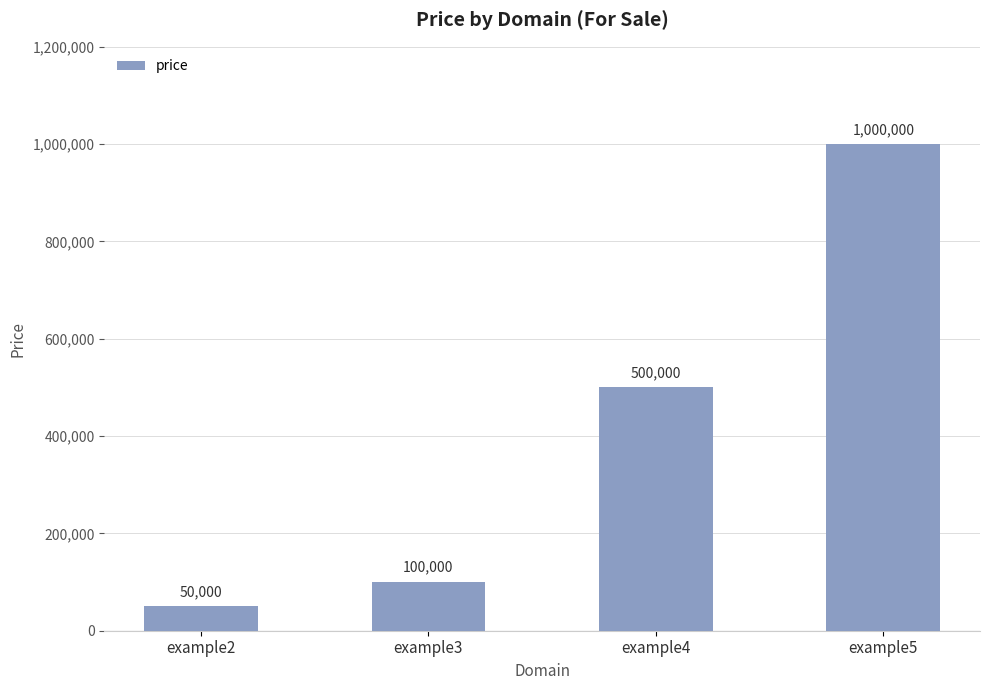

What is the ratio of the value at example5 to the value at example4?

2.0